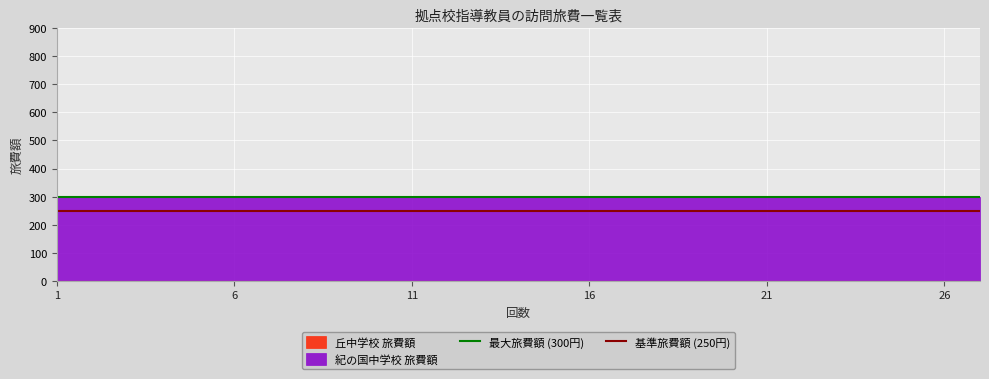

What is the value of the 基準旅費額 (250円) point at the 1st from the left?

250